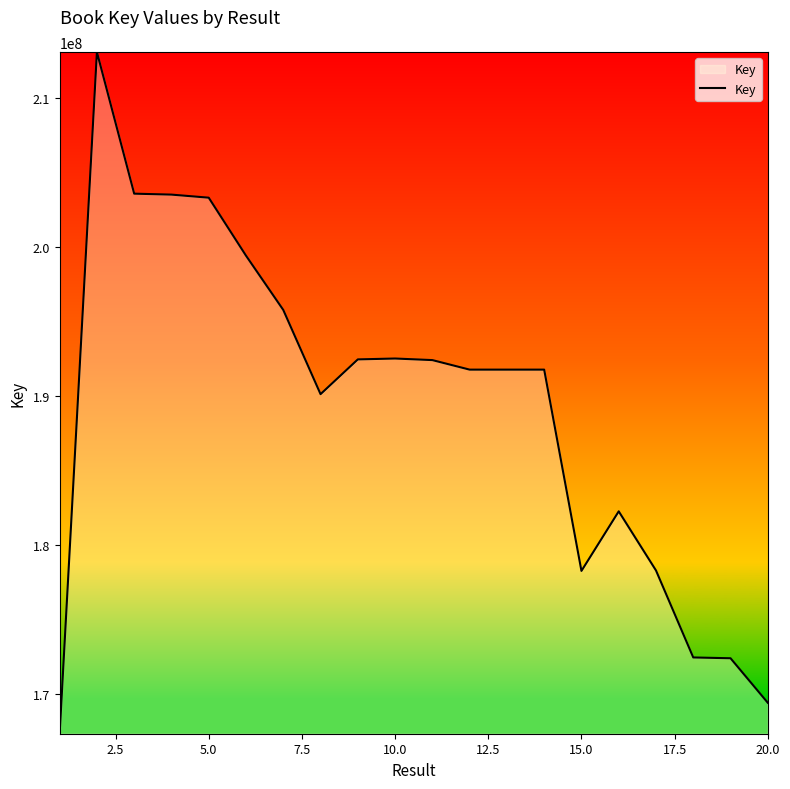

What is the difference between the maximum and minimum values?

45751592